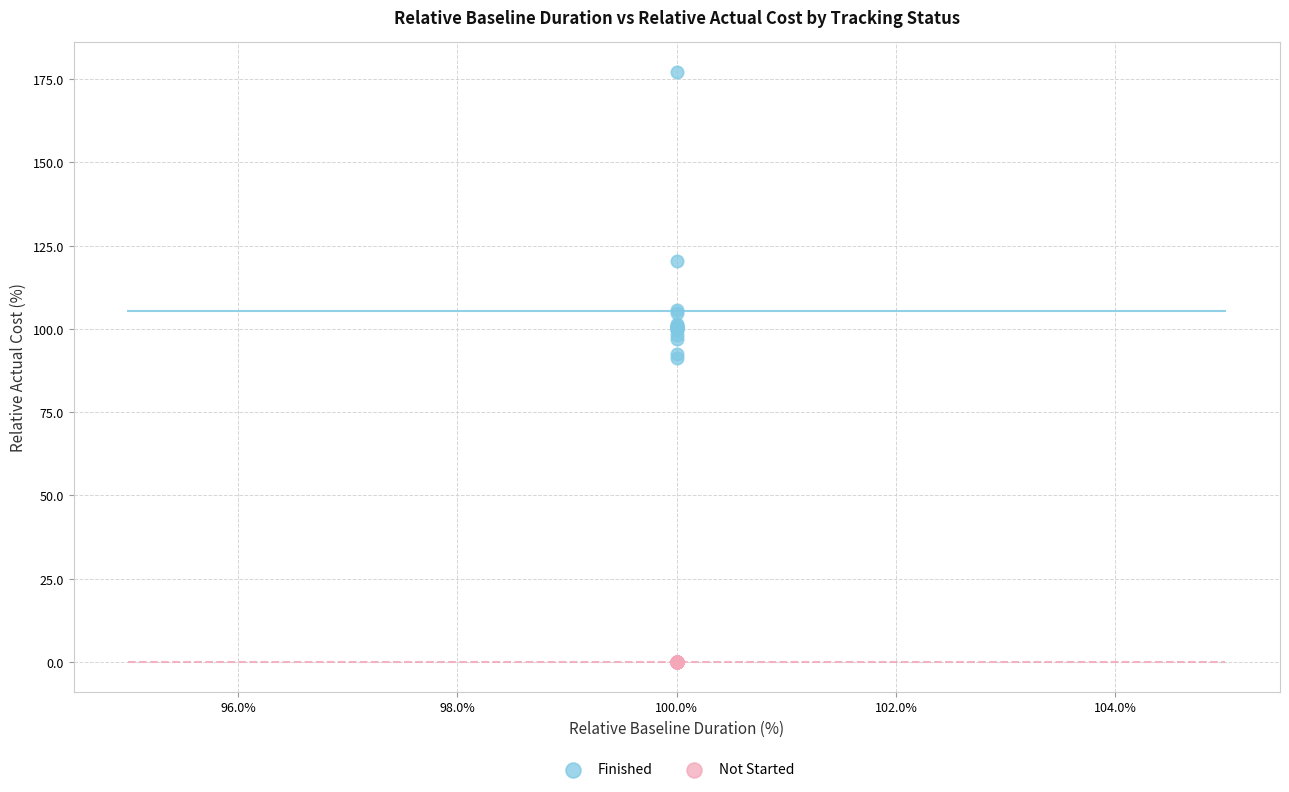

Which series contains the highest Y value?

Finished